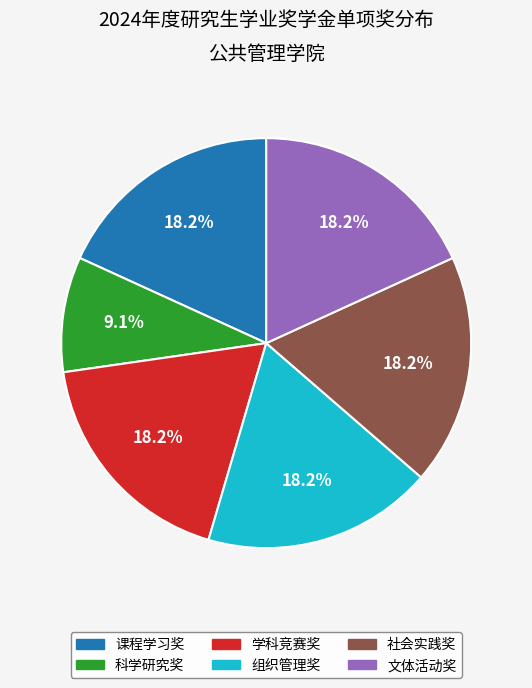

To the nearest percent, what percentage of the pie is 组织管理奖?

18%